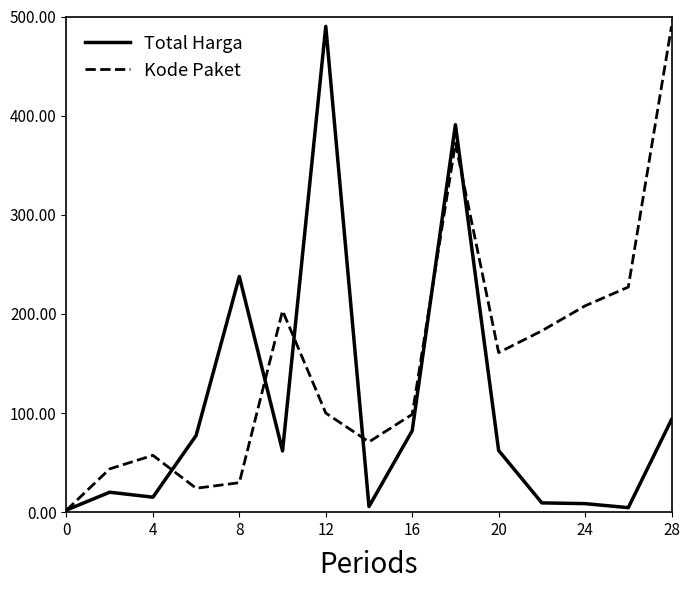

Which series has the largest total across all categories?

Kode Paket